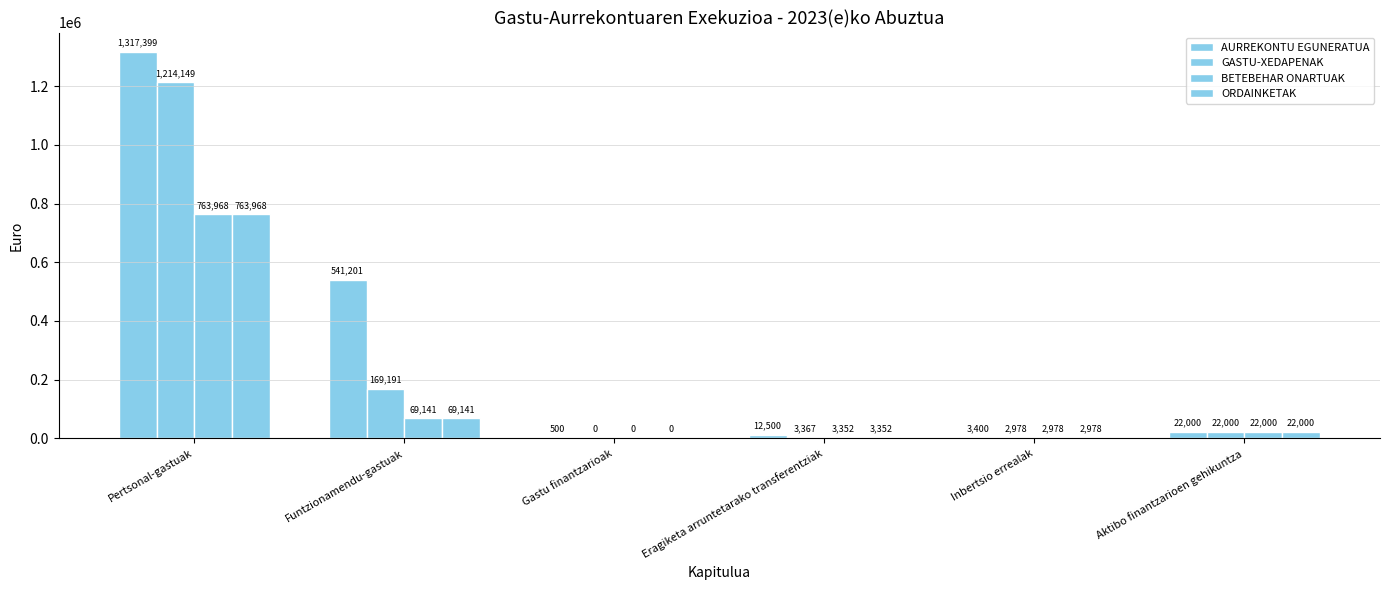

Are the bars horizontal?

No